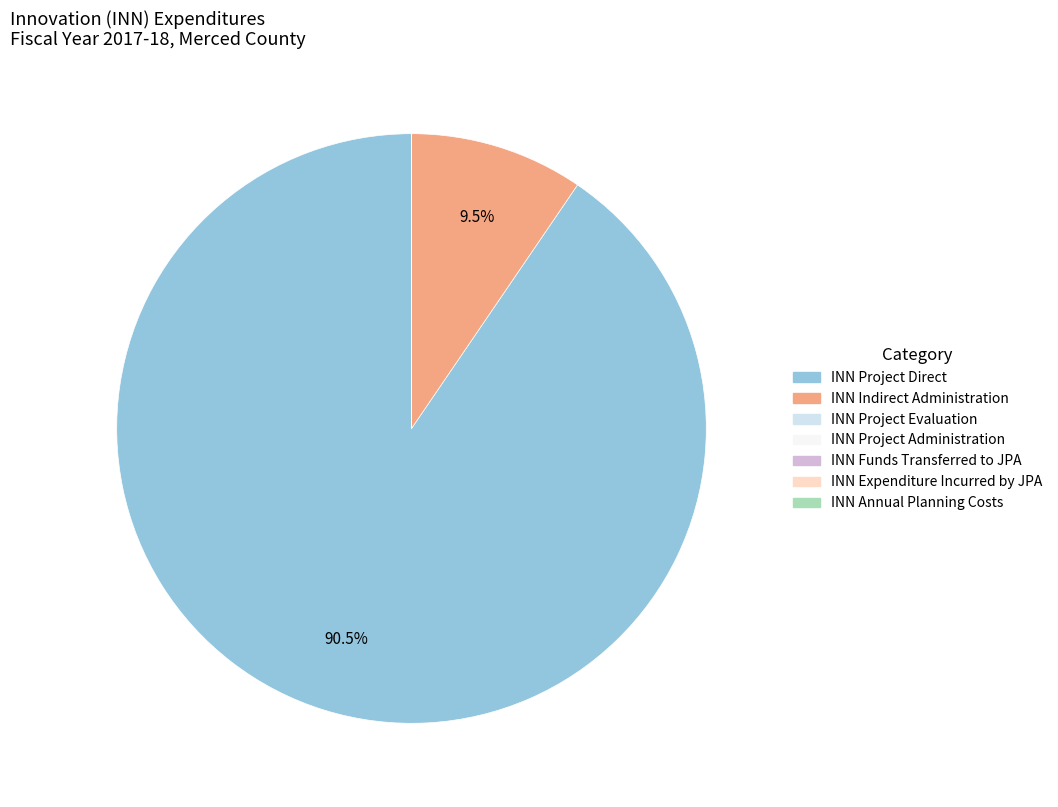

Is there a majority slice in this chart?

Yes